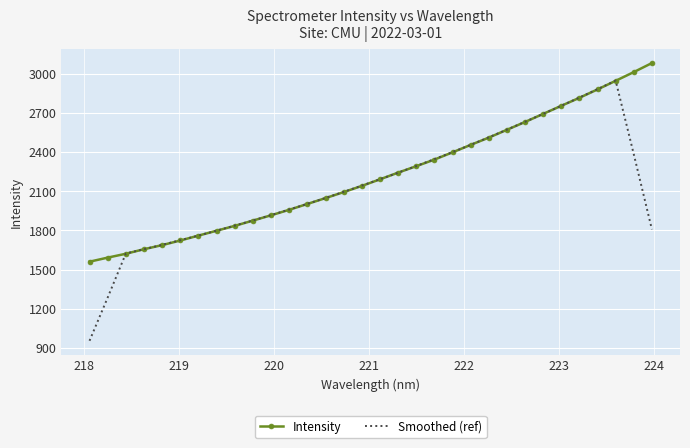

What is the greatest value displayed?

3082.4